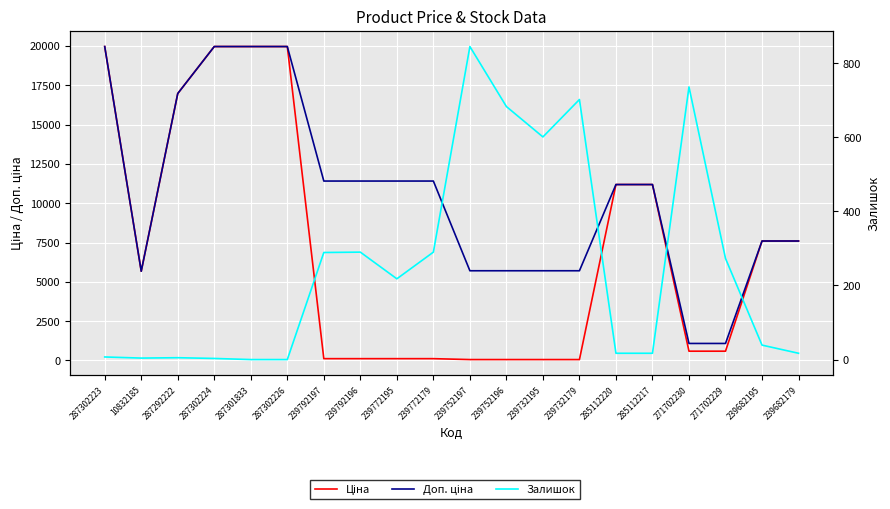

Where is the first local maximum for Залишок?

287292222